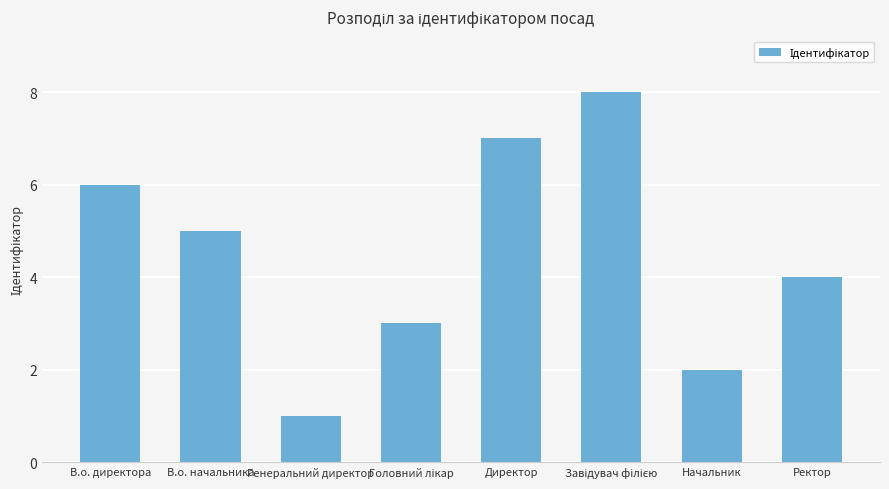

Reading left to right, list all the values displayed in this chart.

6	5	1	3	7	8	2	4